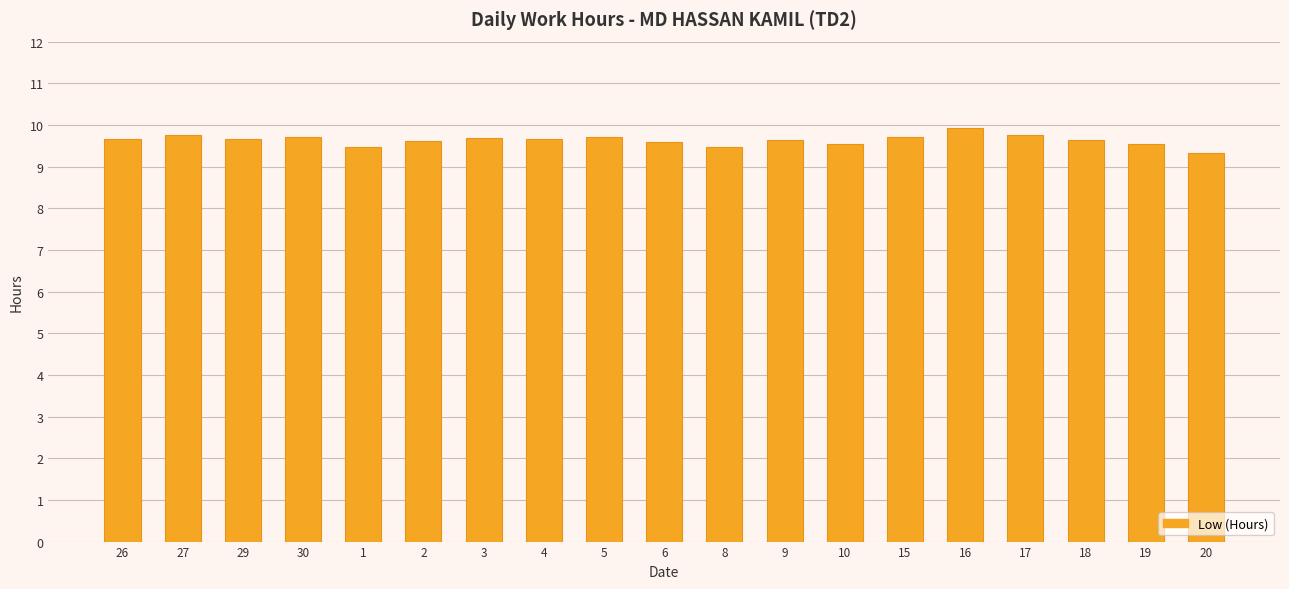

Approximately how many times larger is the value at 3 compared to 17?

1.0